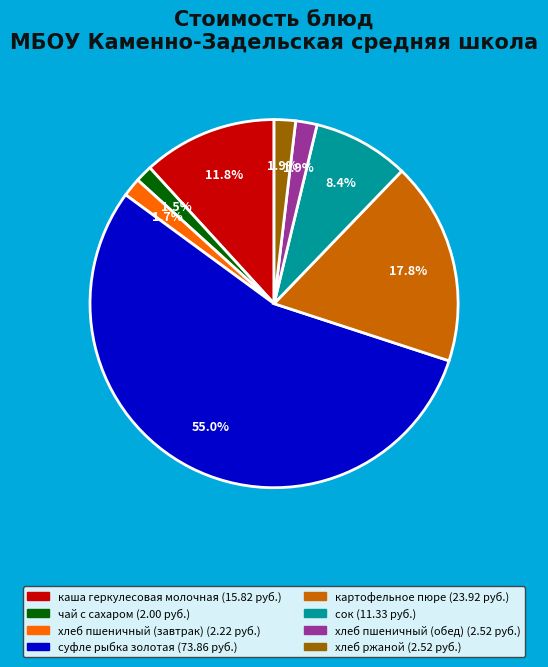

Is суфле рыбка золотая the majority of the pie?

Yes